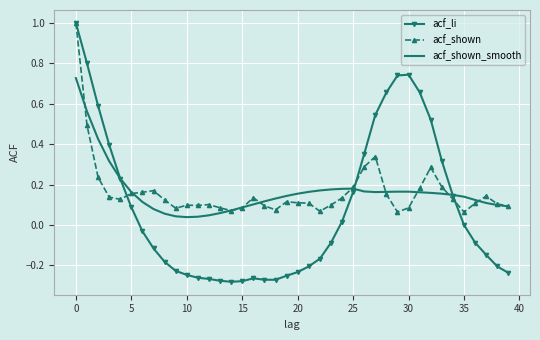

Which series has the largest range (max minus min)?

acf_li